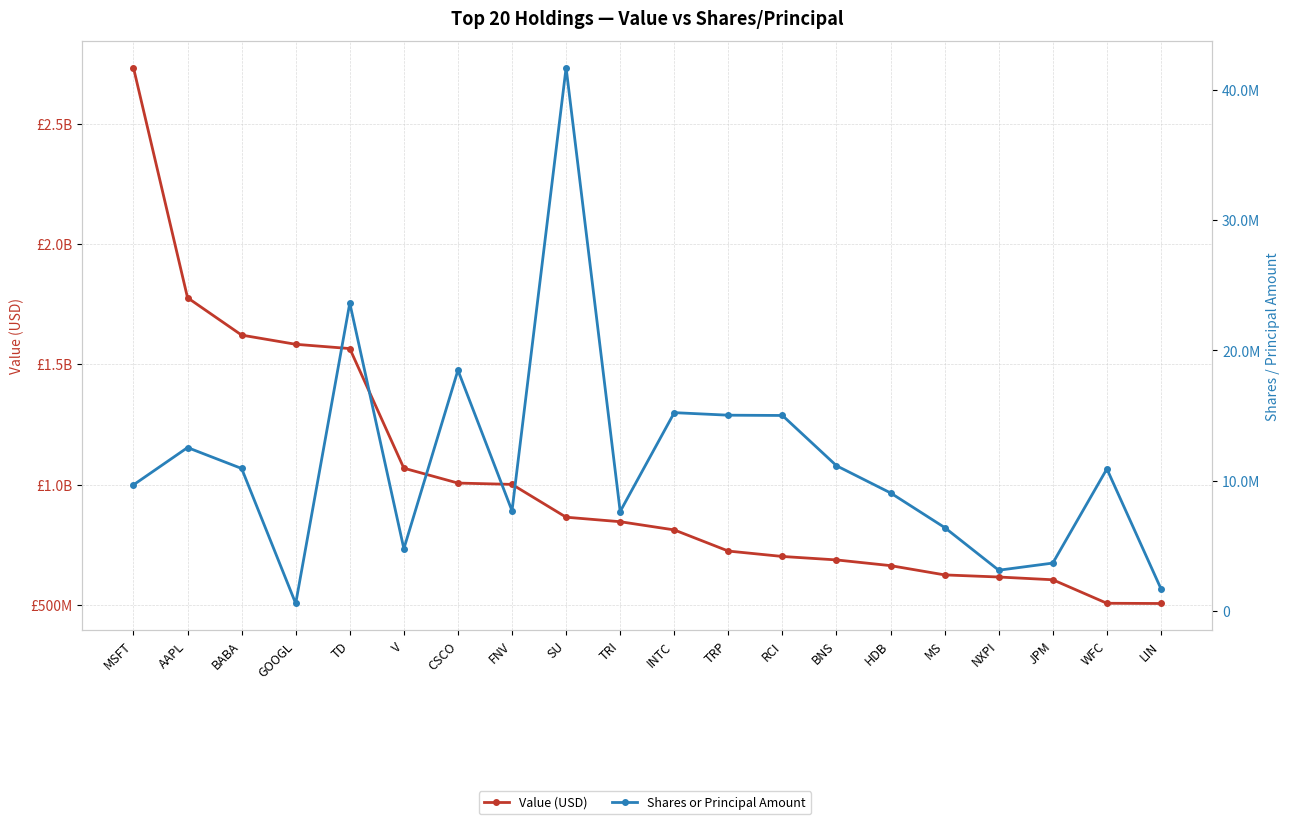

What is the total value across all series at HDB?

672184525